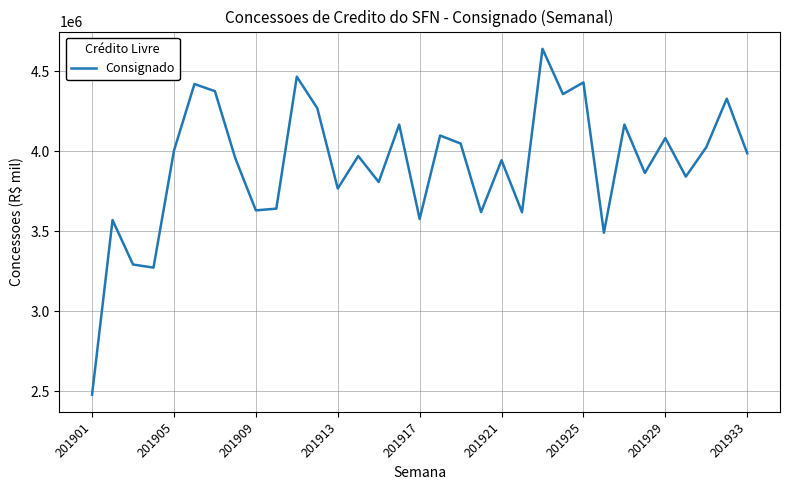

What is the smallest value displayed?

2478261